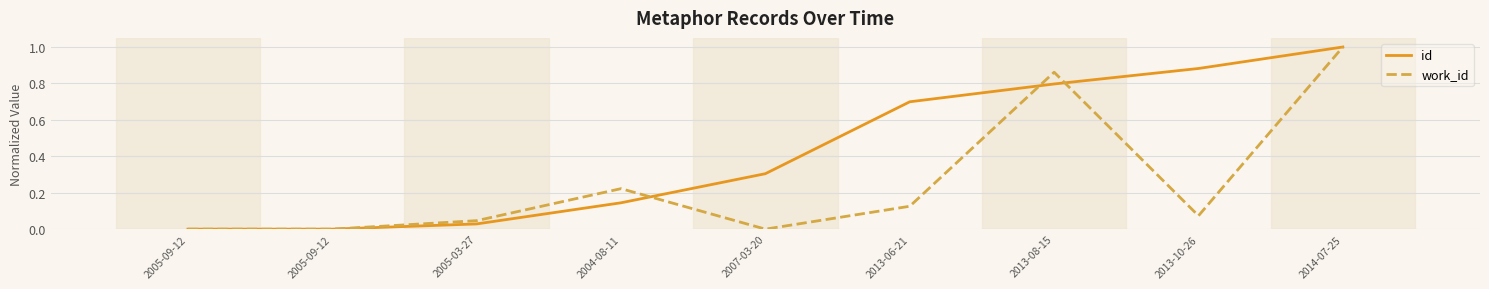

Which series has the largest total across all categories?

id